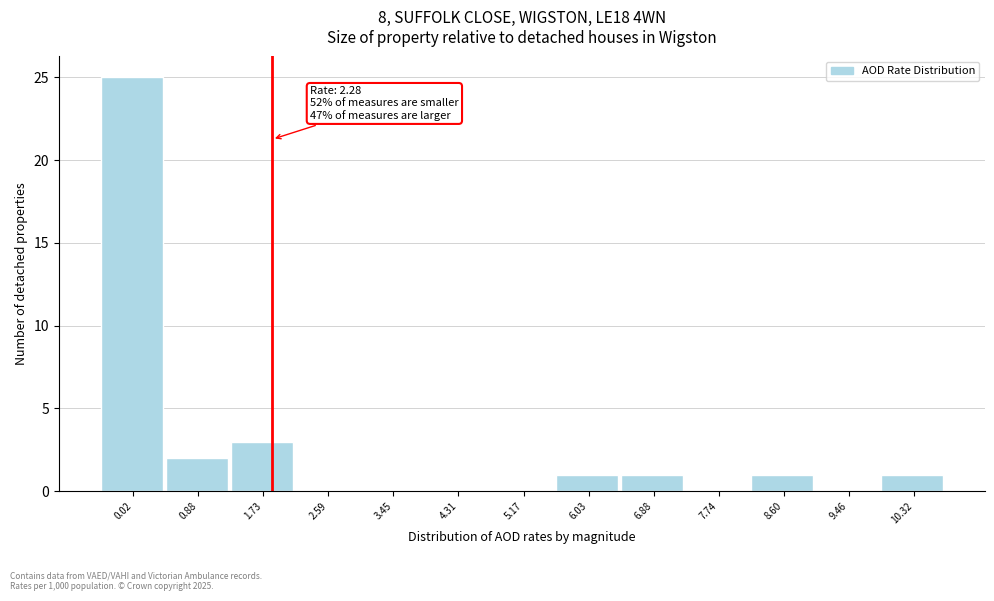

Reading left to right, extract all data points from this chart.

0.02=25	0.88=2	1.73=3	2.59=0	3.45=0	4.31=0	5.17=0	6.03=1	6.88=1	7.74=0	8.60=1	9.46=0	10.32=1